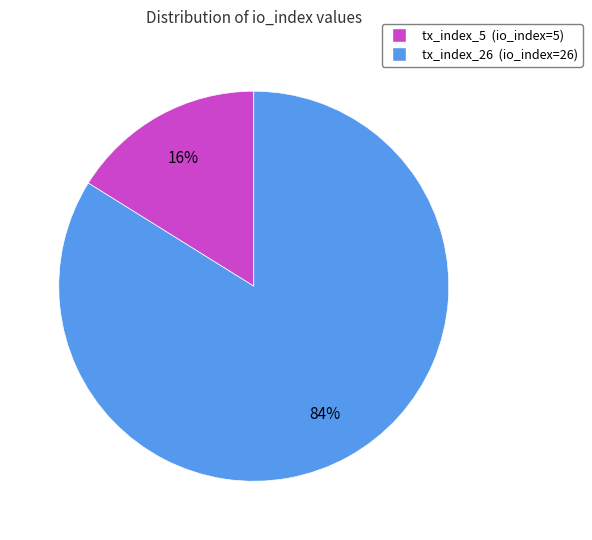

How many slices are in this pie chart?

2